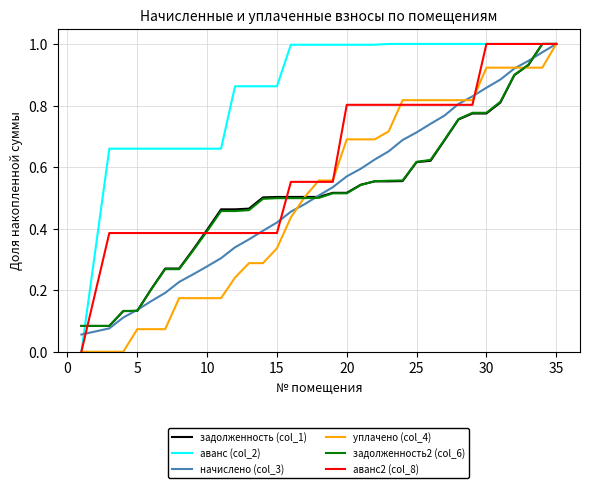

True or false: аванс2 (col_8) and уплачено (col_4) cross at least once.

True